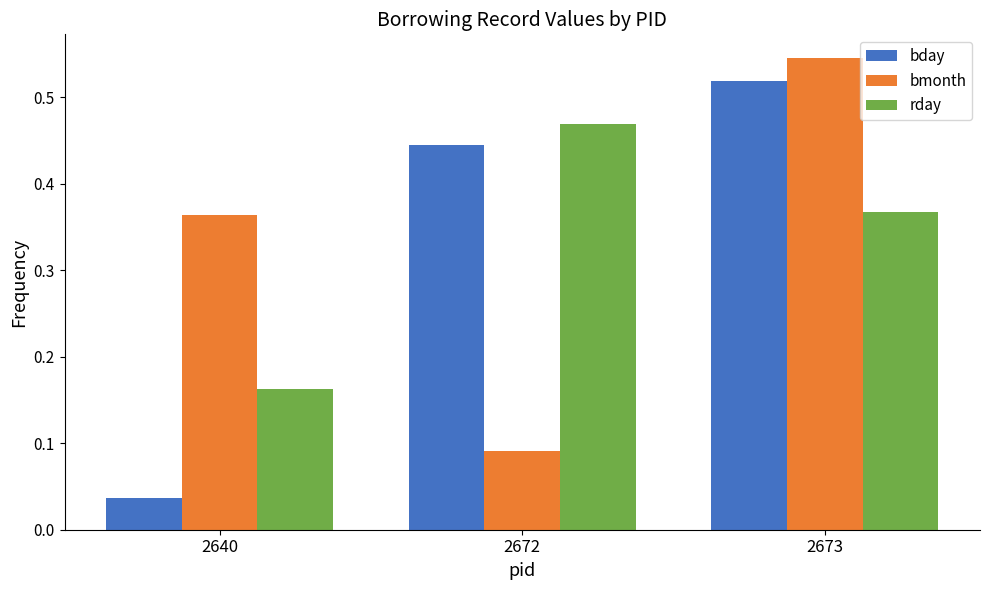

What is the difference between the bmonth values at 2672 and 2640?

0.3